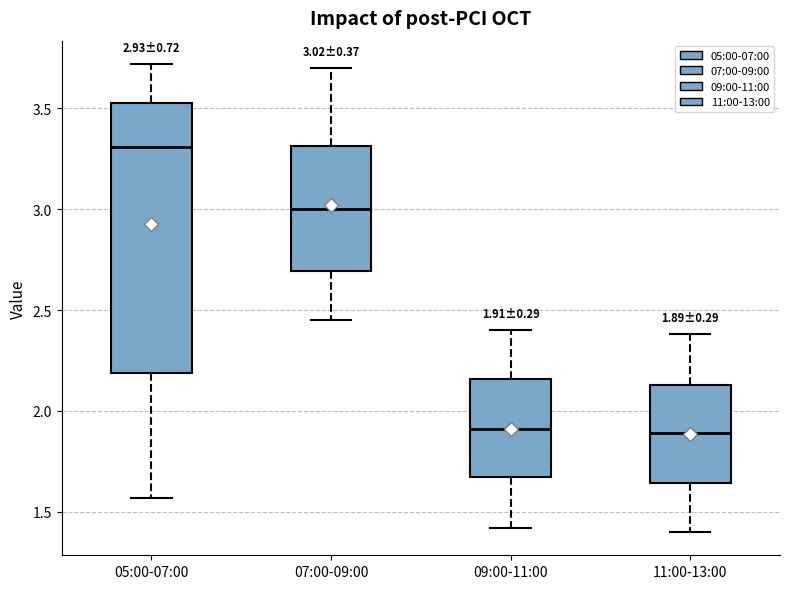

Comparing the boxes themselves (not the whiskers), which one is the tallest?

05:00-07:00